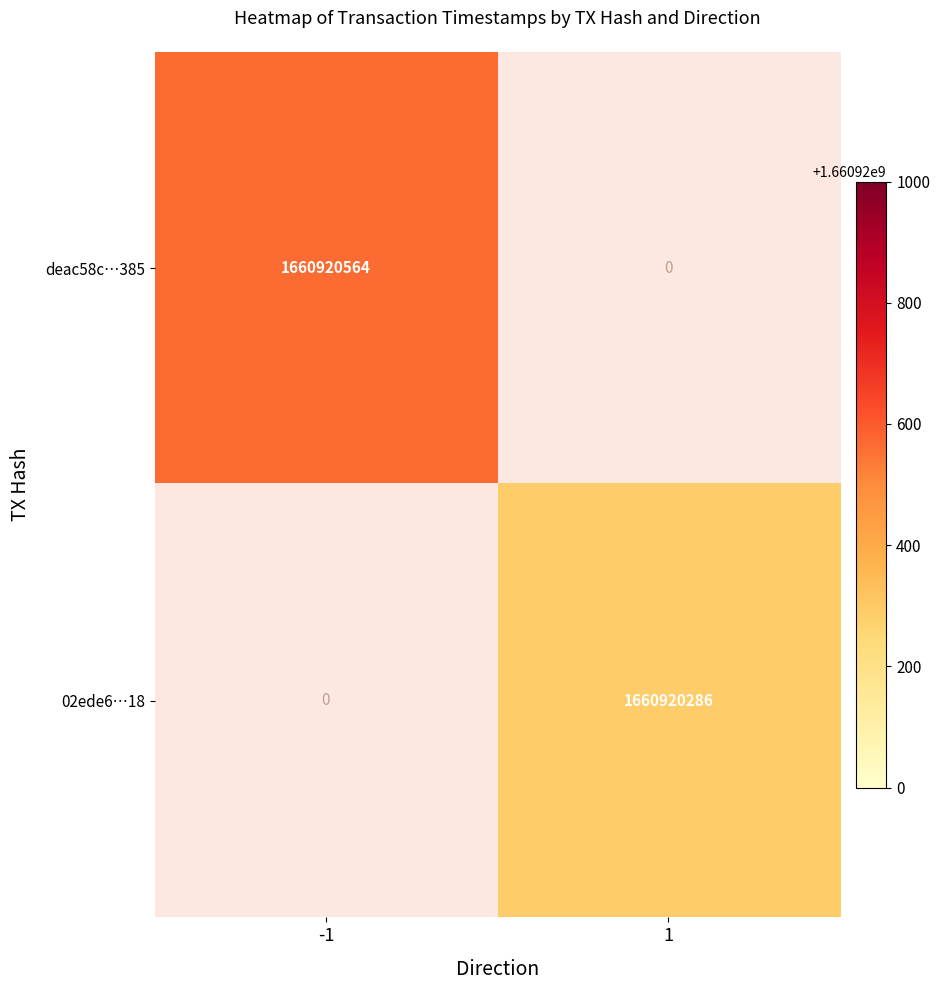

Reading right to left, what are all the values shown in this chart?

deac58c…385: 1=0	-1=1660920564
02ede6…18: 1=1660920286	-1=0